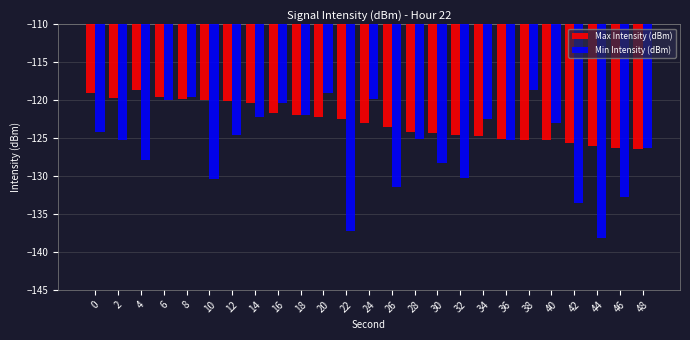

What is the maximum value shown in the chart?

-118.7